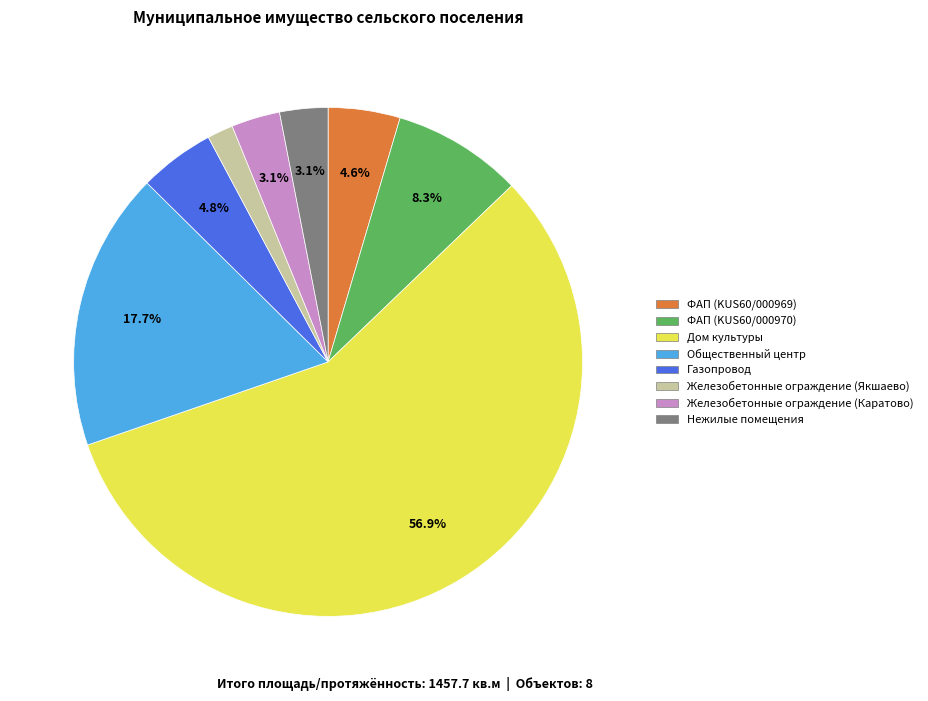

Combined, what portion of the pie is Нежилые помещения and Общественный центр?

20.8%